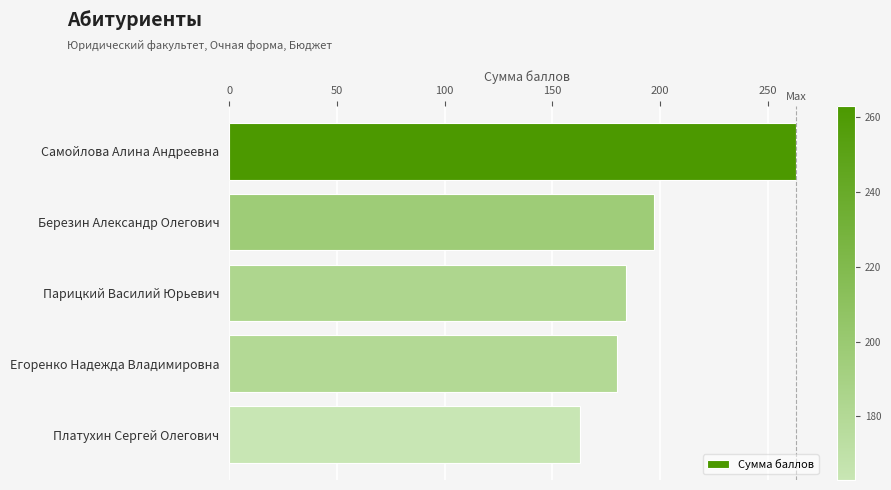

Reading top to bottom, what are all the values shown in this chart?

Самойлова Алина Андреевна=263	Березин Александр Олегович=197	Парицкий Василий Юрьевич=184	Егоренко Надежда Владимировна=180	Платухин Сергей Олегович=163